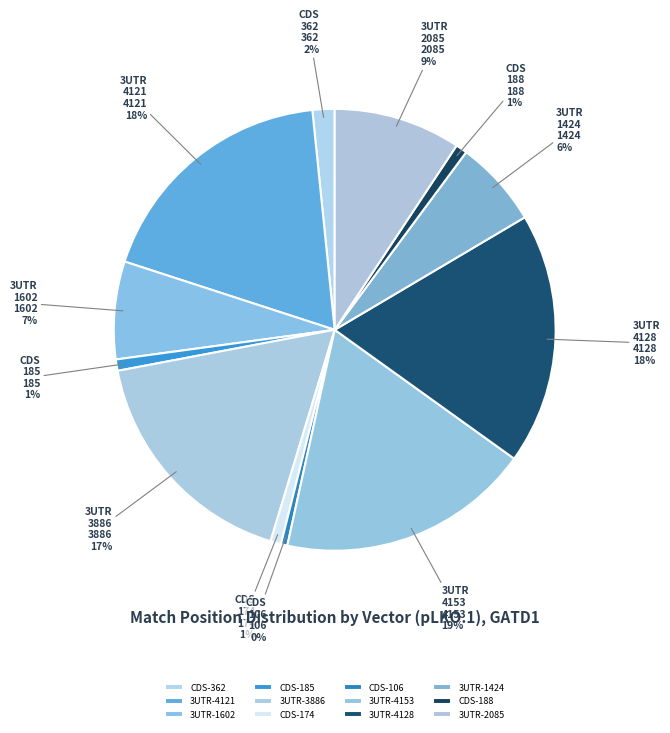

Which slice is the smallest?

CDS-106